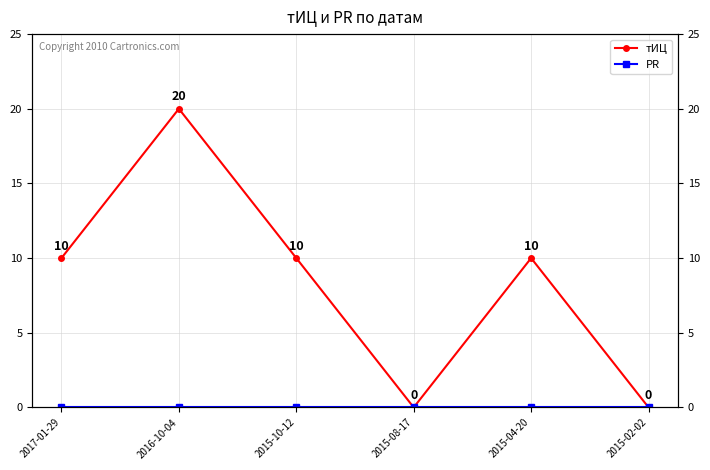

What position from the left is 2017-01-29?

1